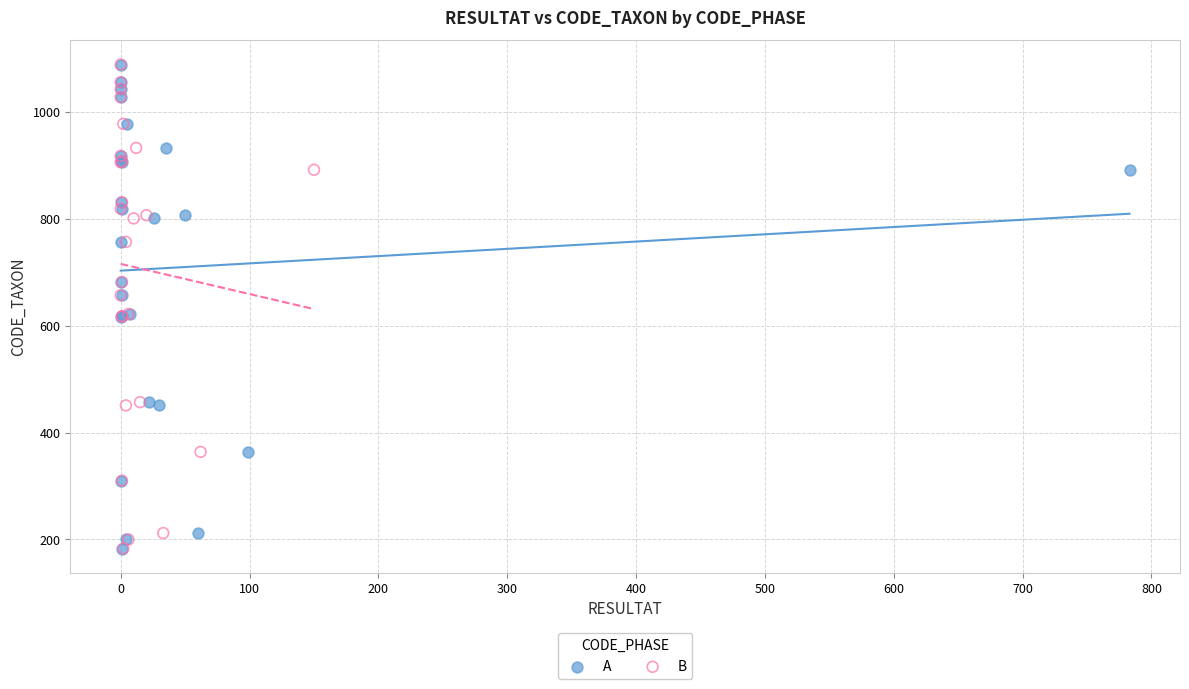

What are all the series names shown in the legend?

A, B